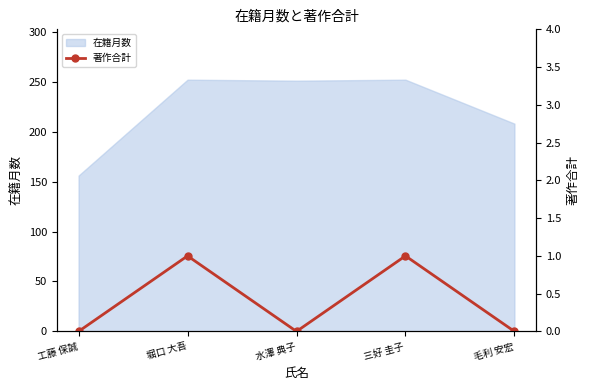

Which label corresponds to the largest value in the chart?

堀口 大吾